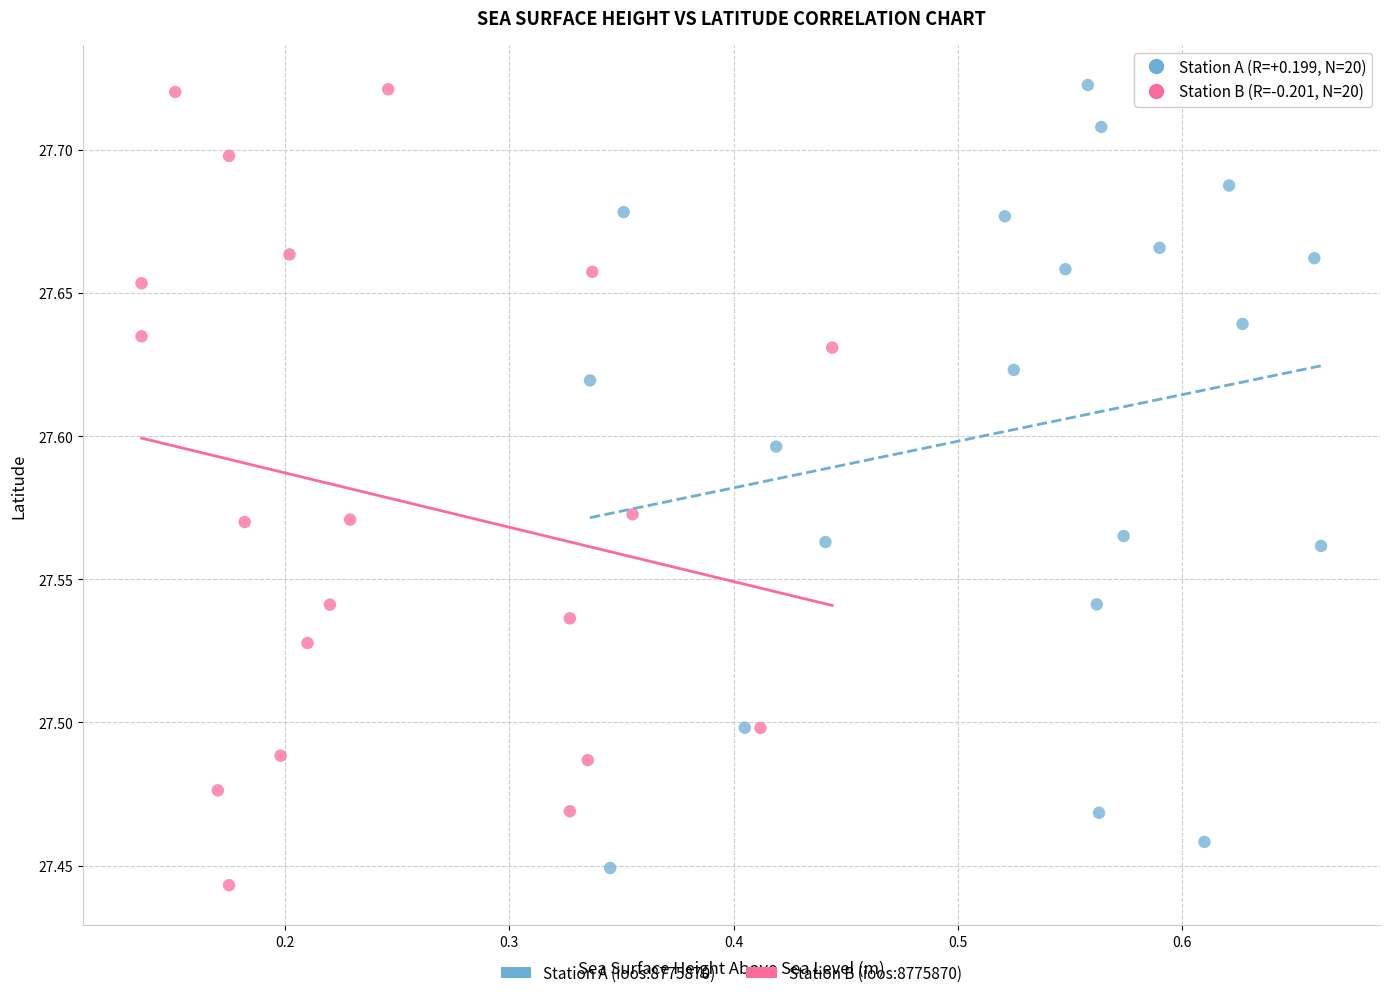

What are all the series names shown in the legend?

Station A (ioos:8775870), Station B (ioos:8775870)